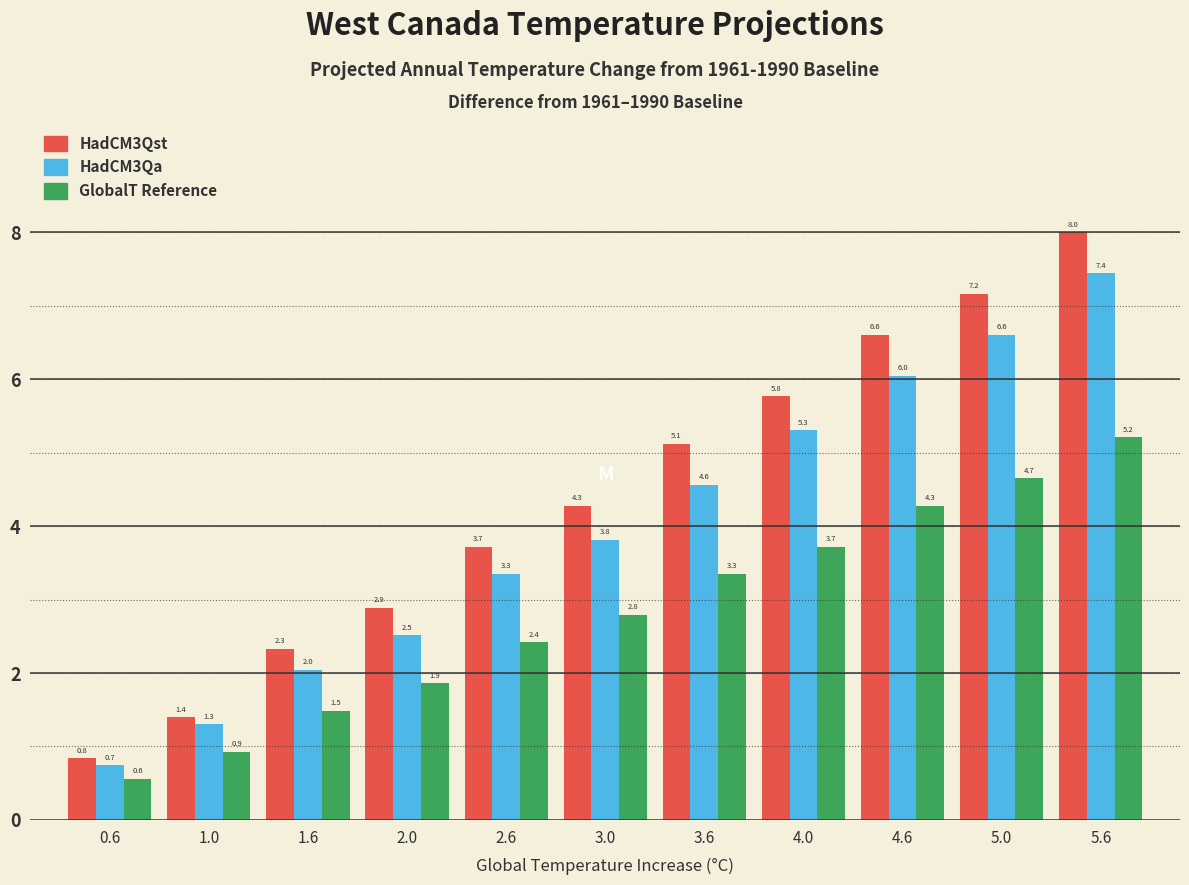

At which category does the chart reach its minimum across all series?

0.6